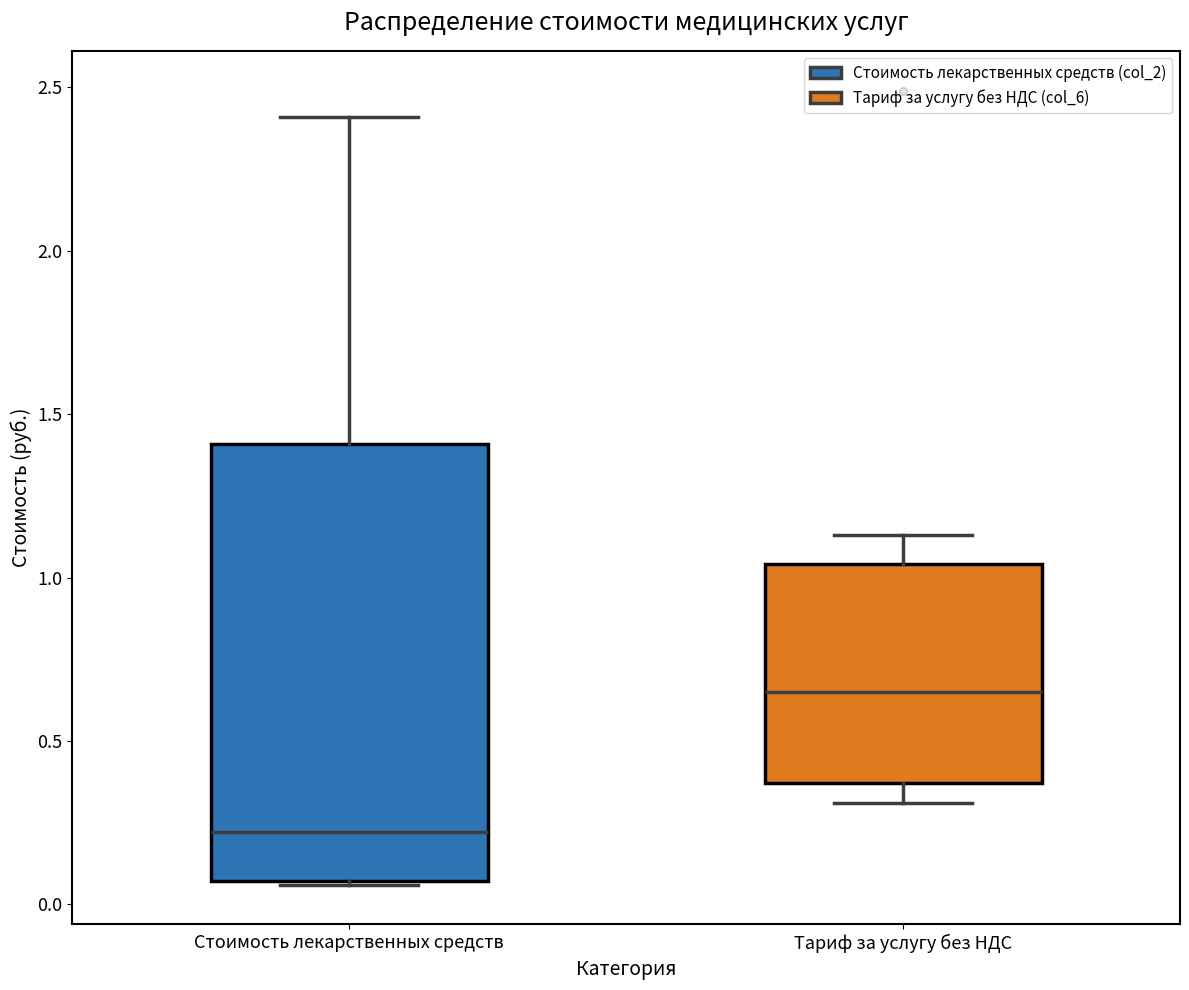

Reading left to right, read every box against the y-axis: the position of its median line, the range the box covers, and the ends of its whiskers. The values are not printed on the chart, so give them approximately, as read against the axis.

Стоимость лекарственных средств: median 0.20, box 0.05 to 1.40, whiskers 0.05 to 2.40
Тариф за услугу без НДС: median 0.65, box 0.35 to 1.05, whiskers 0.30 to 1.15